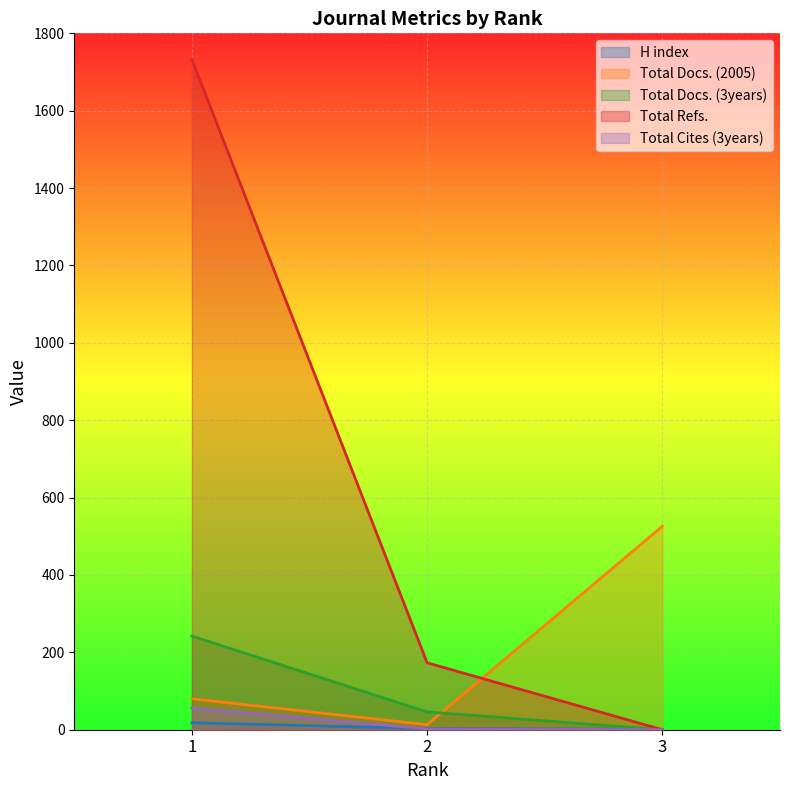

True or false: Total Refs. has a value of 0 at 3.

True